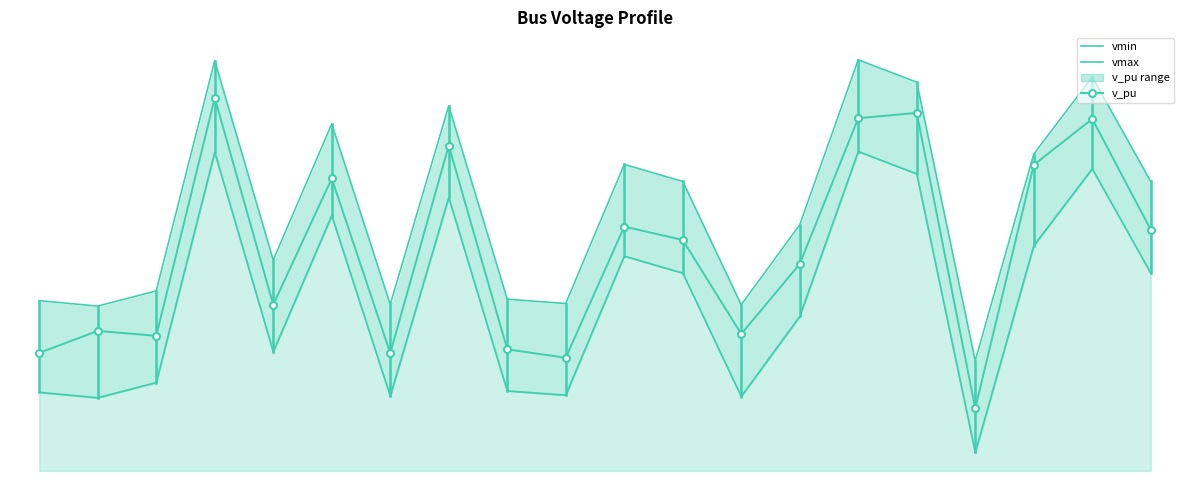

At which label does vmax reach its peak?

50